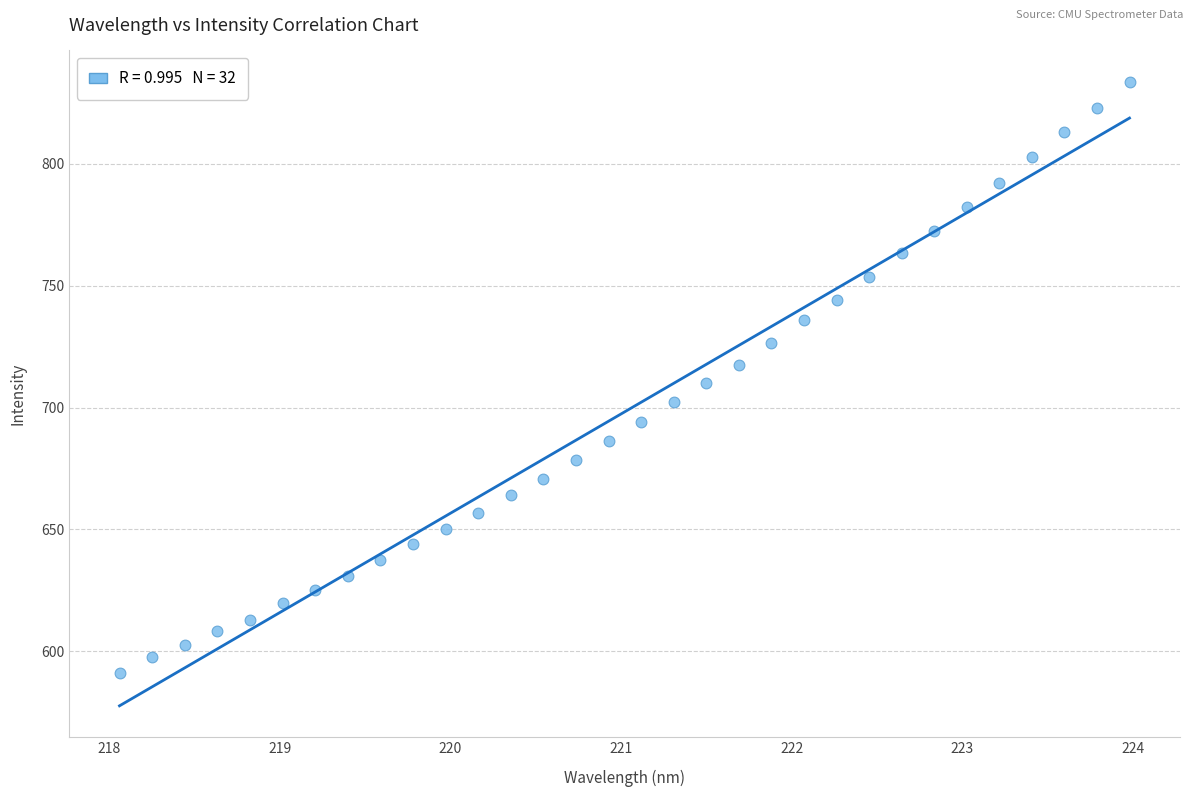

What is the range of X values (max minus min)?

5.9